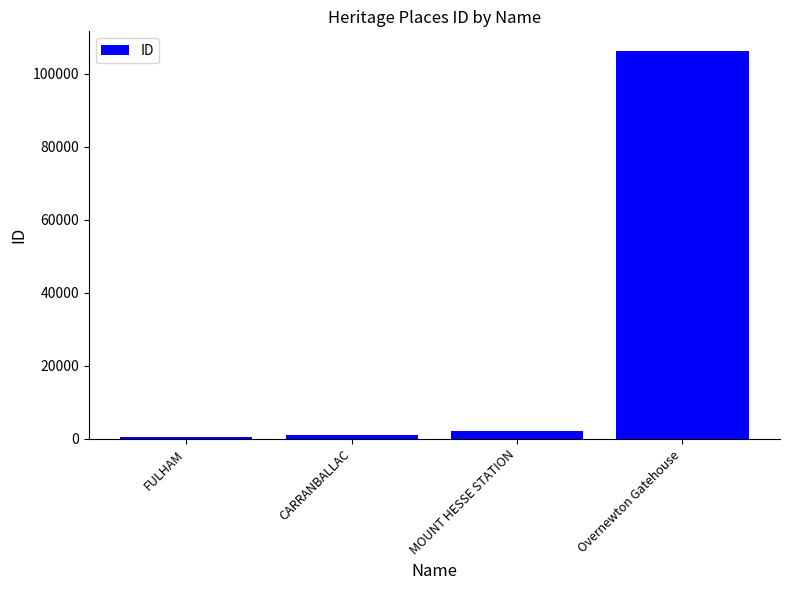

The chart shows a value of 152543 at Overnewton Gatehouse. True or false?

False